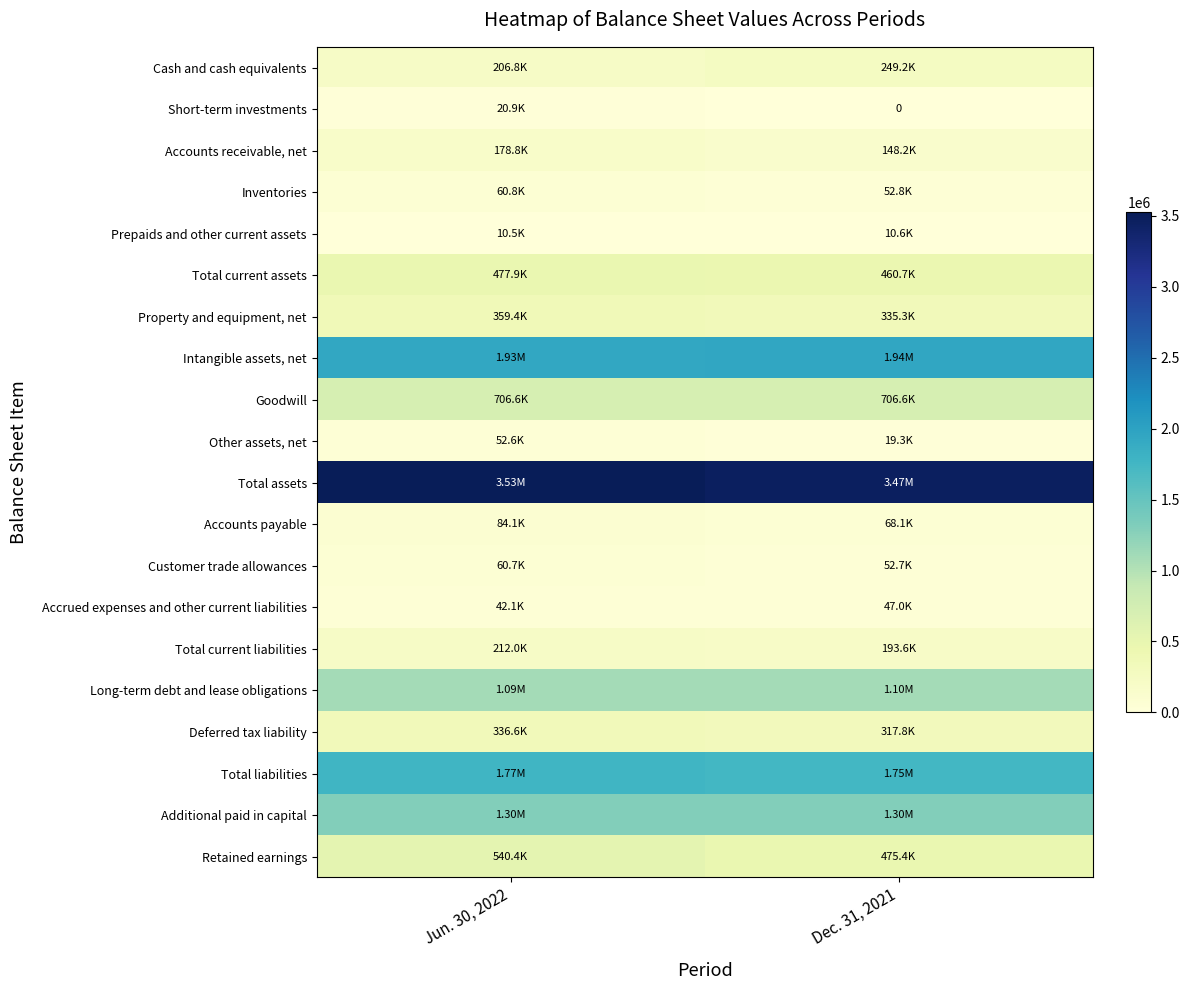

True or false: Total current assets has a value of 814660 at Dec. 31, 2021.

False